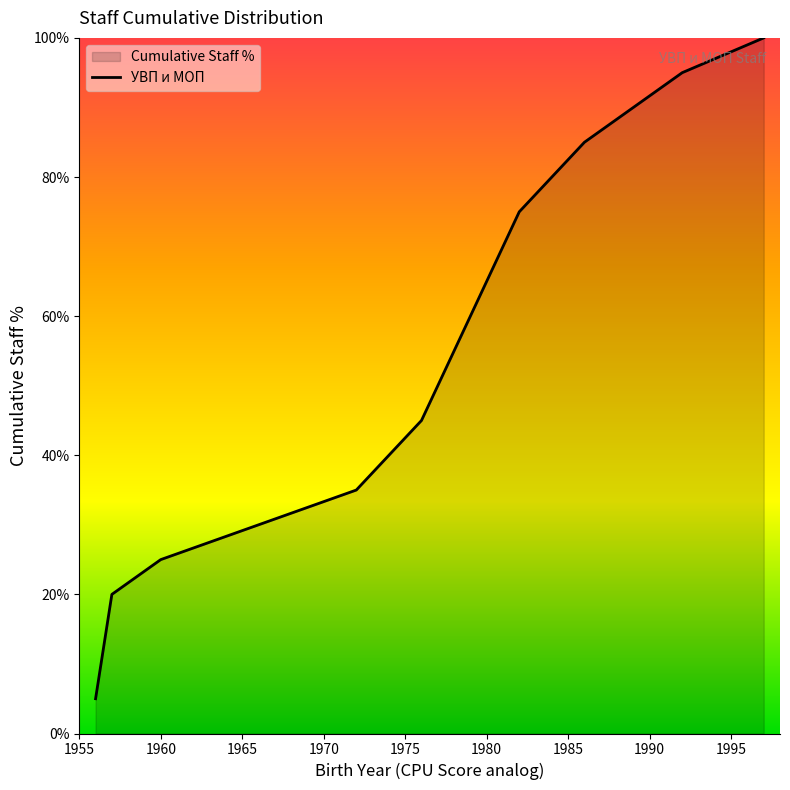

What is the difference between the maximum and minimum values?

95.0